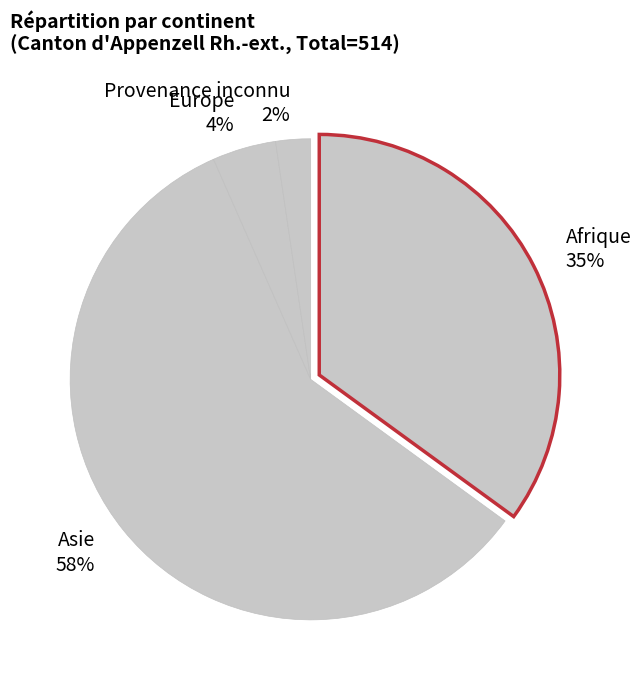

Is there any slice that represents more than half of the pie?

Yes